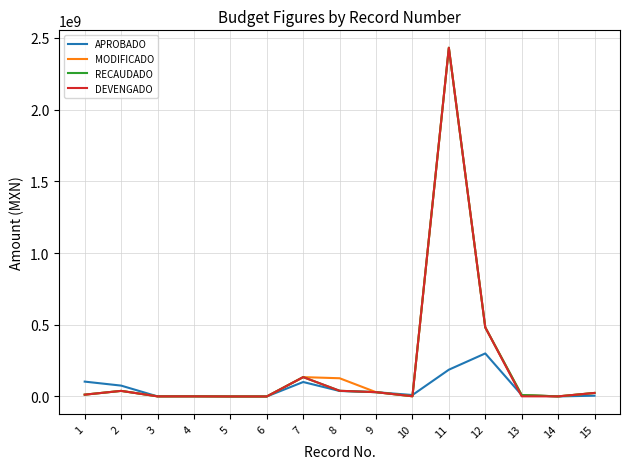

At how many categories does at least one series exceed 2414608877?

1